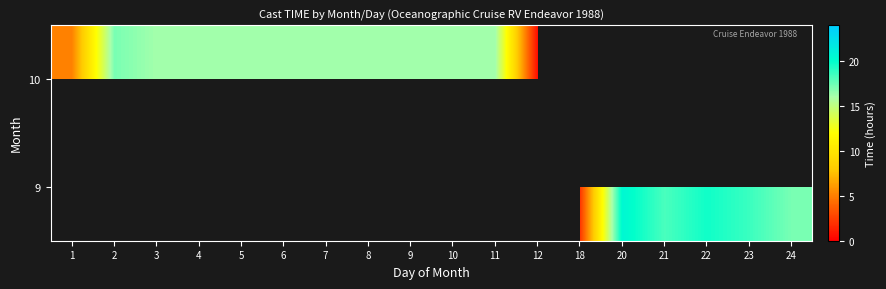

Is the value of row_0 at 20 greater than the value of row_1 at 1?

Yes